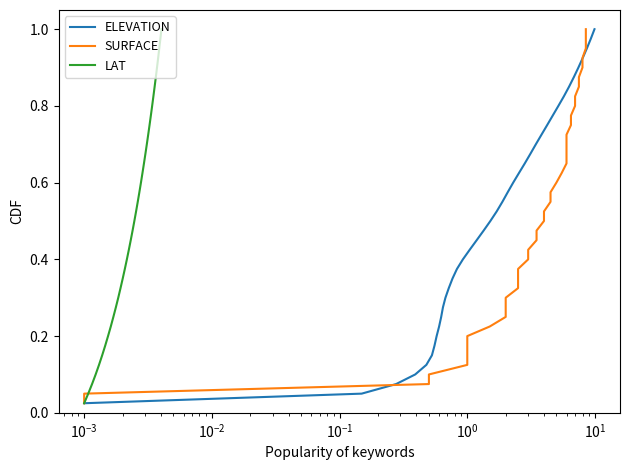

What is the label of the 35th point from the right?

$\mathdefault{10^{0}}$